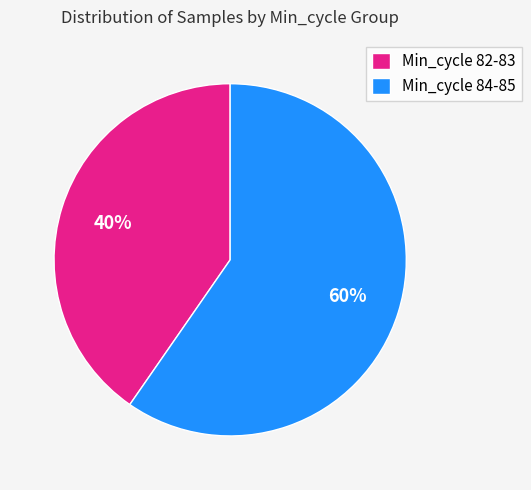

What percentage is the Min_cycle 82-83 slice, to the nearest percent?

40%